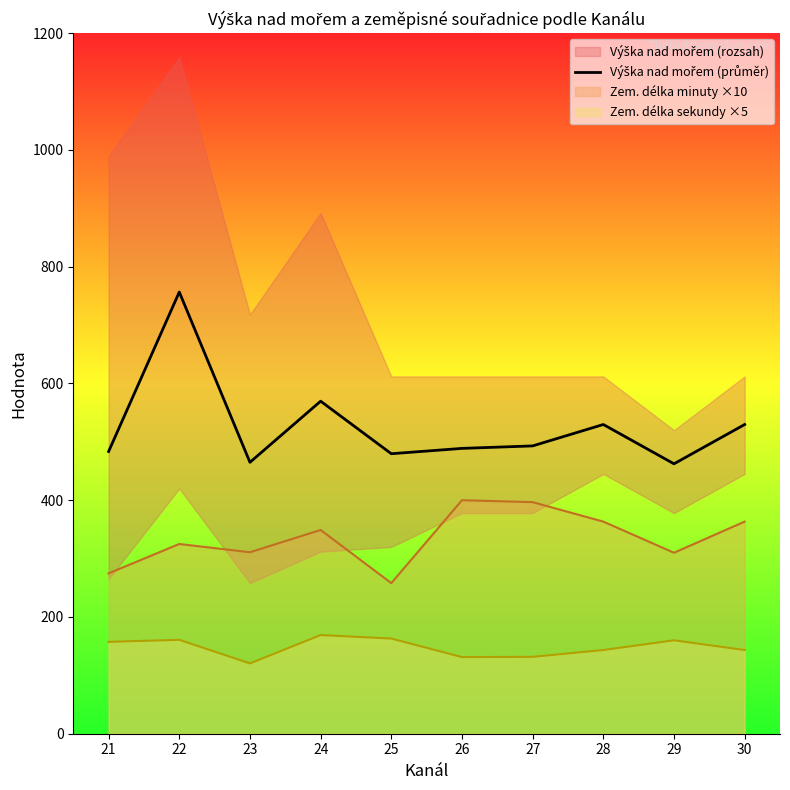

Reading left to right, extract all data points from this chart.

21=483.4	22=756.6	23=464.9	24=569.6	25=479.6	26=488.8	27=493.0	28=529.7	29=462.3	30=529.7